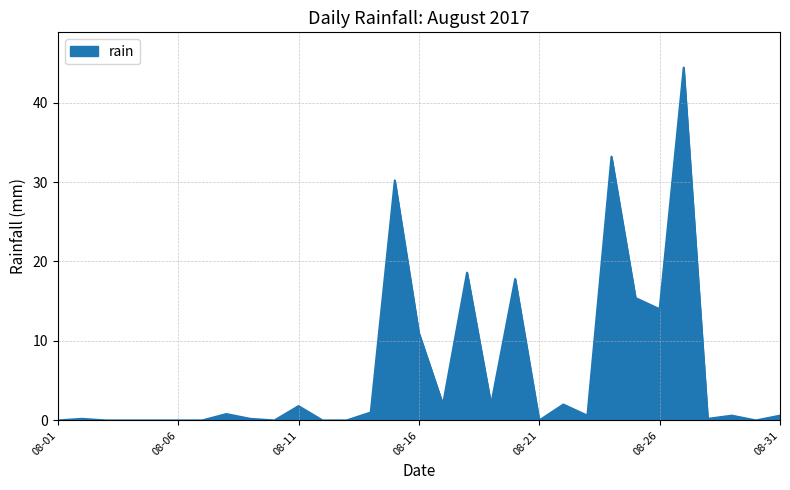

What is the maximum value shown in the chart?

44.4